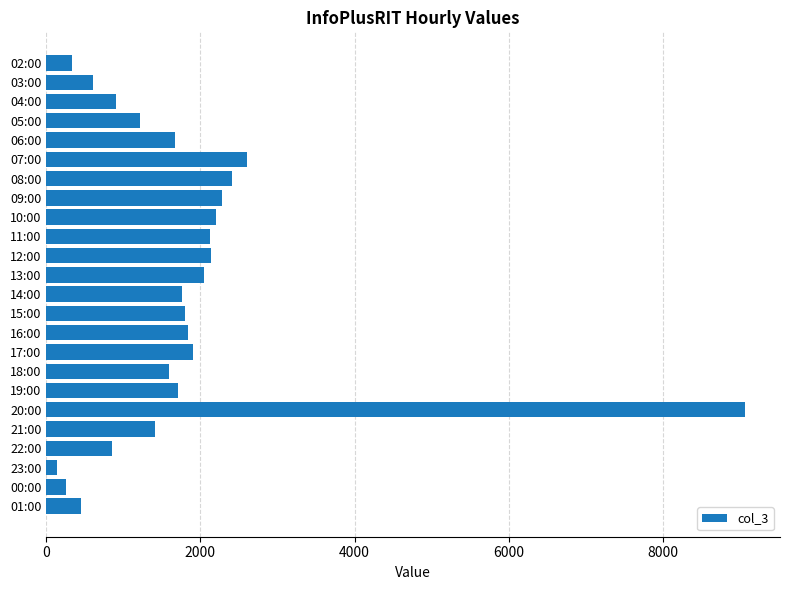

Approximately how many times larger is the value at 09:00 compared to 02:00?

6.7